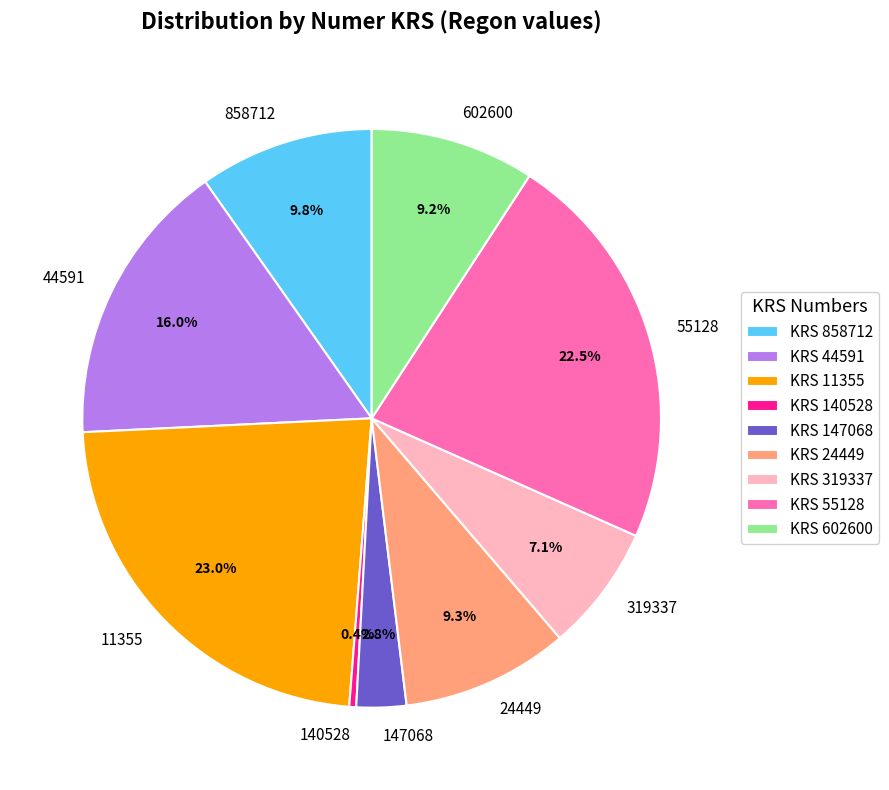

How much of the chart is everything except 55128?

77.5%